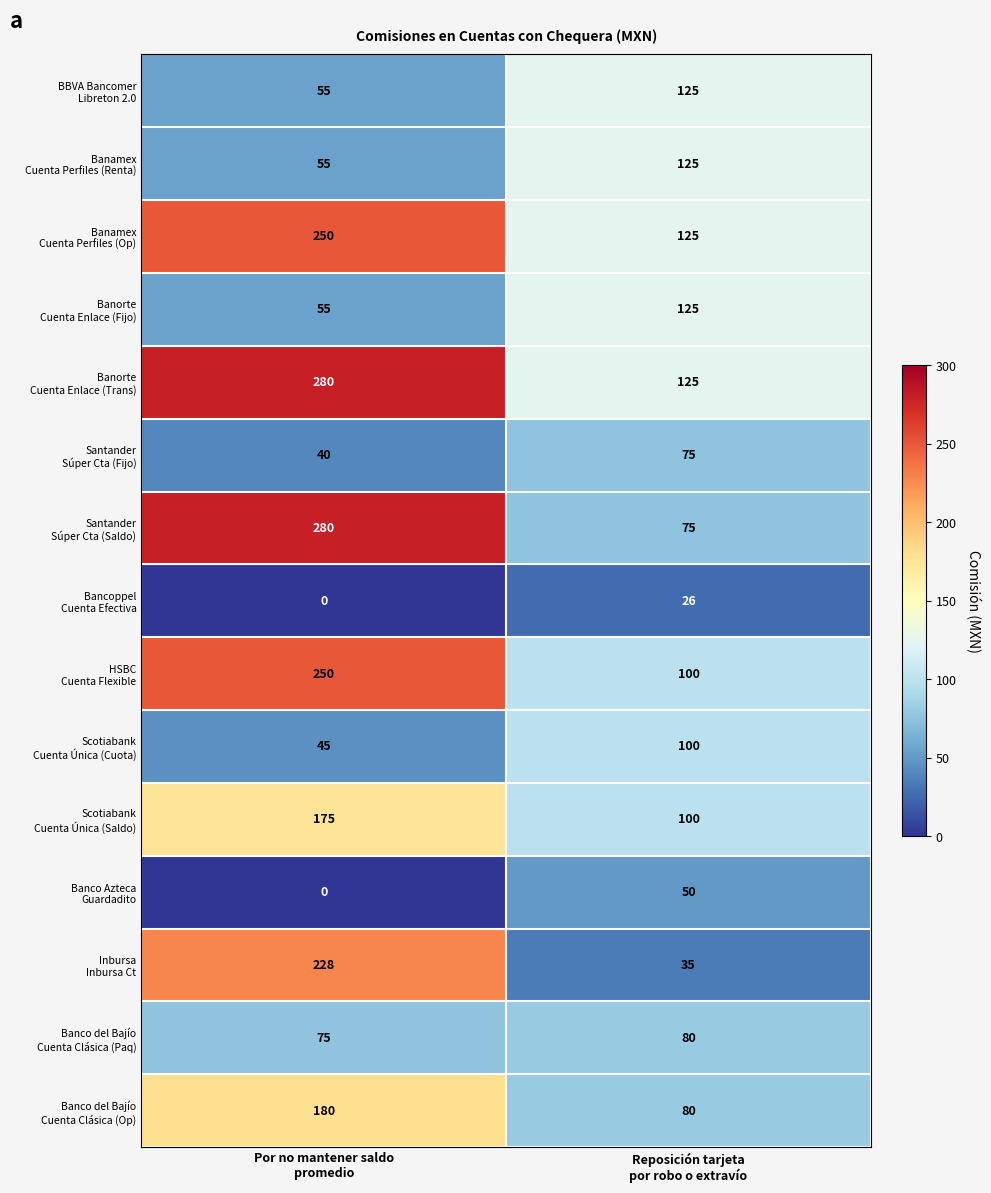

At which category is the sum across all series the highest?

Por no mantener saldo
promedio